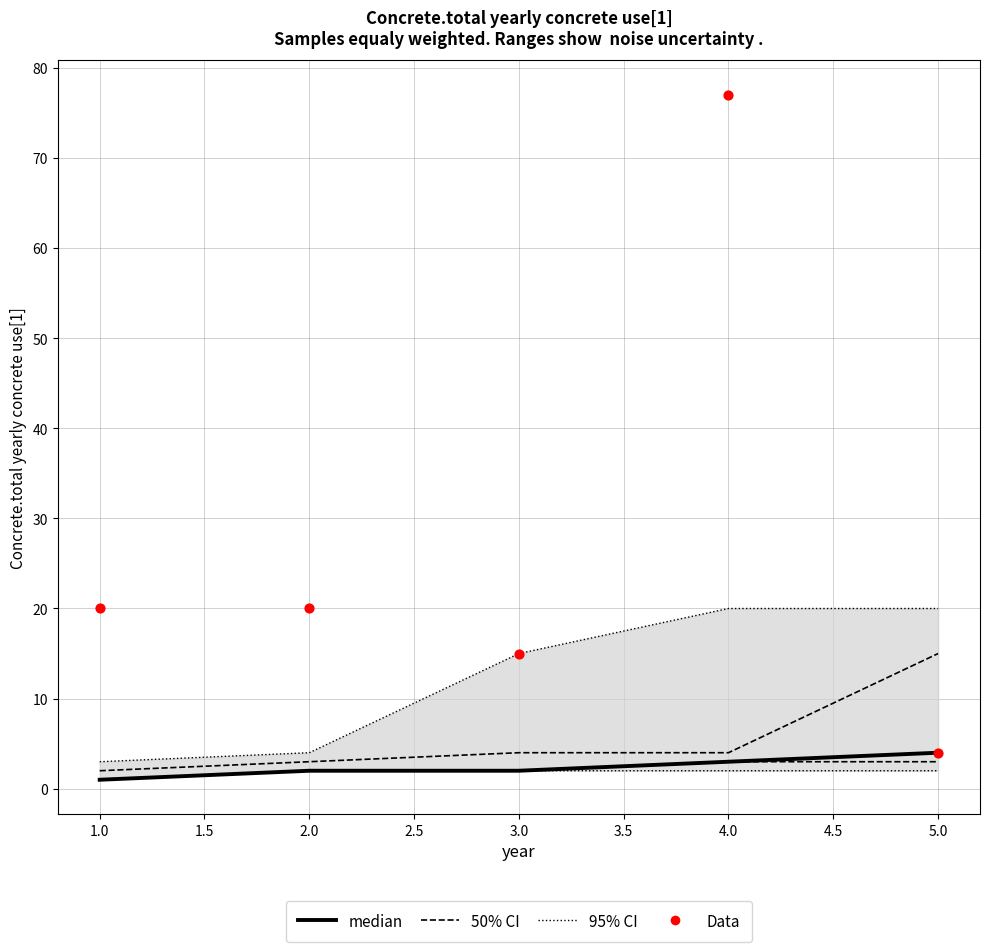

What is the total value across all series at 2.0?

22